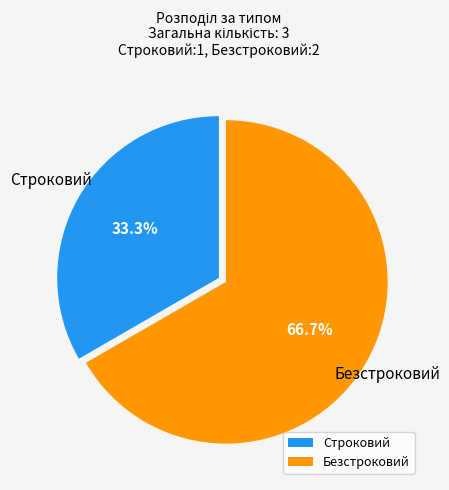

How many slices are in this pie chart?

2